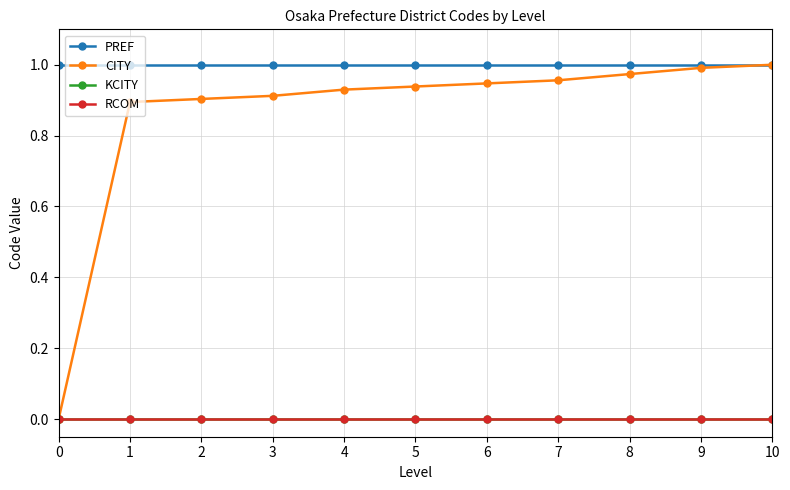

Which series has the largest range (max minus min)?

CITY